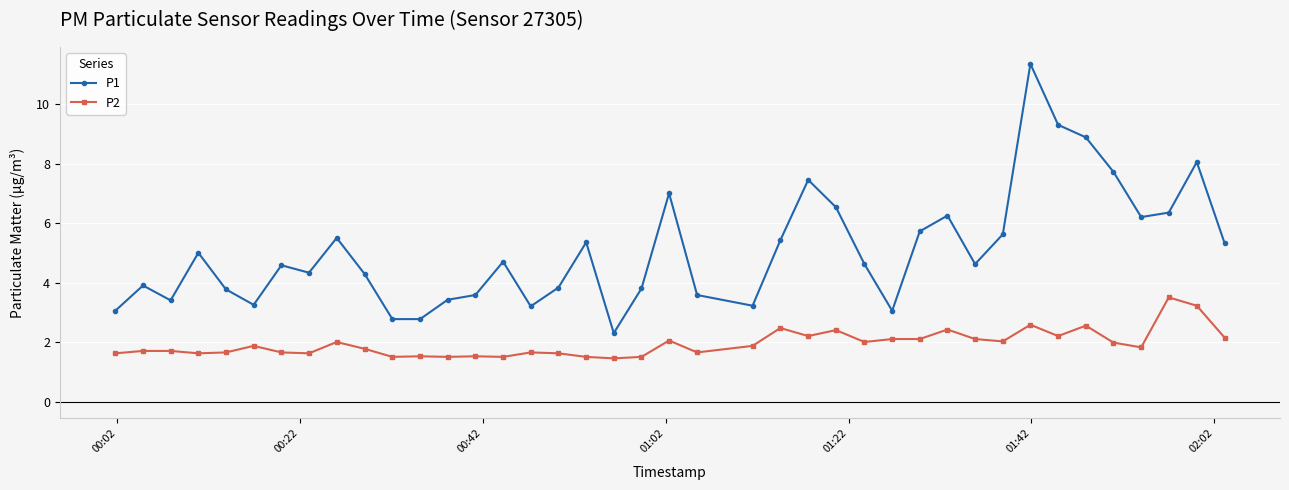

Which series has the widest spread of values?

P1